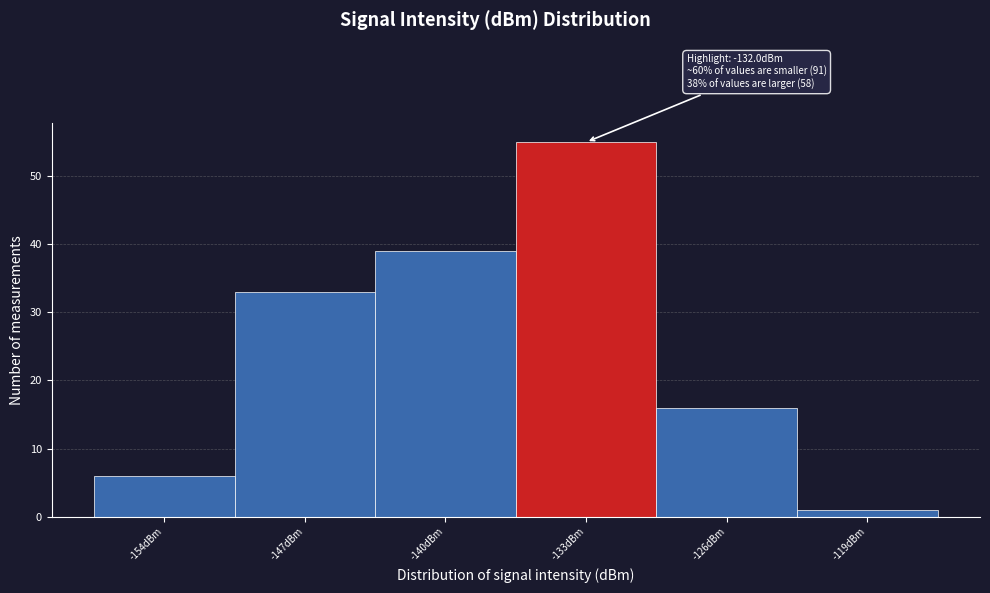

Reading left to right, extract all data points from this chart.

-154dBm=6	-147dBm=33	-140dBm=39	-133dBm=55	-126dBm=16	-119dBm=1